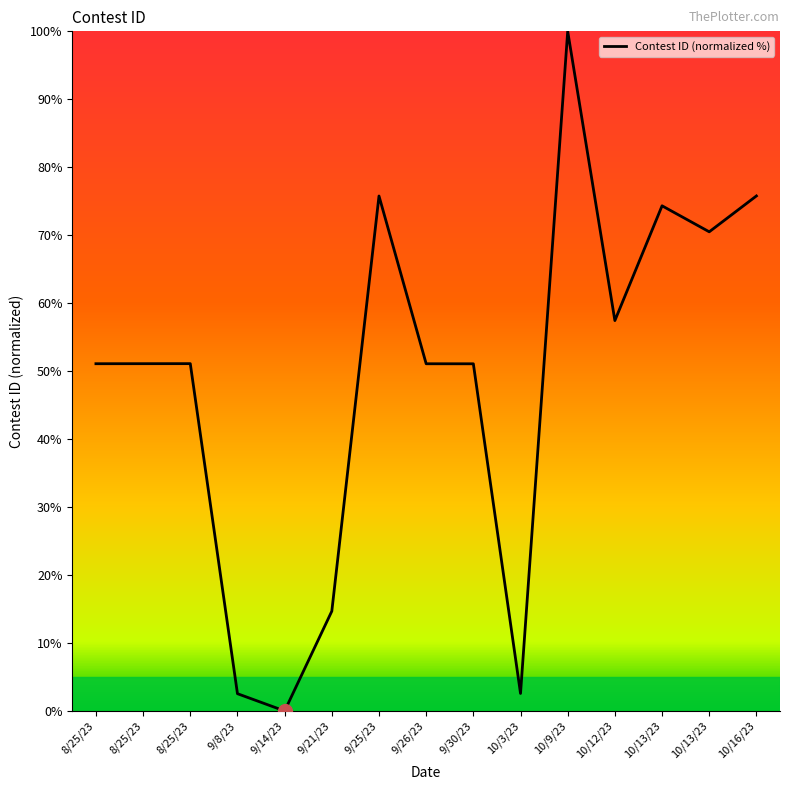

What is the value of the 4th point from the left?

2.5